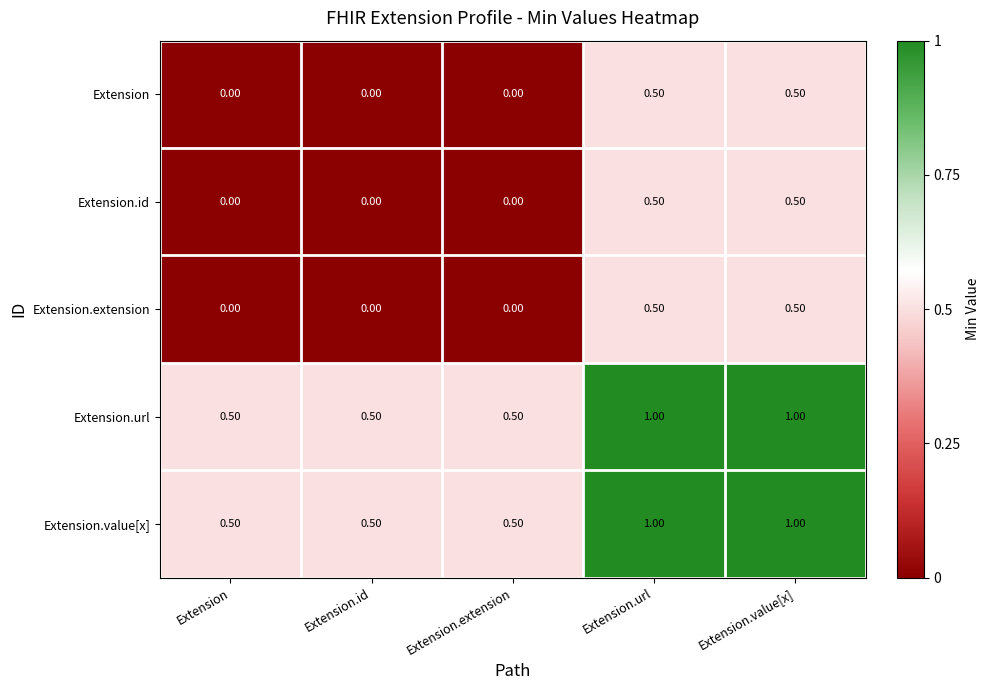

What is the difference between the highest and lowest values at Extension?

0.5